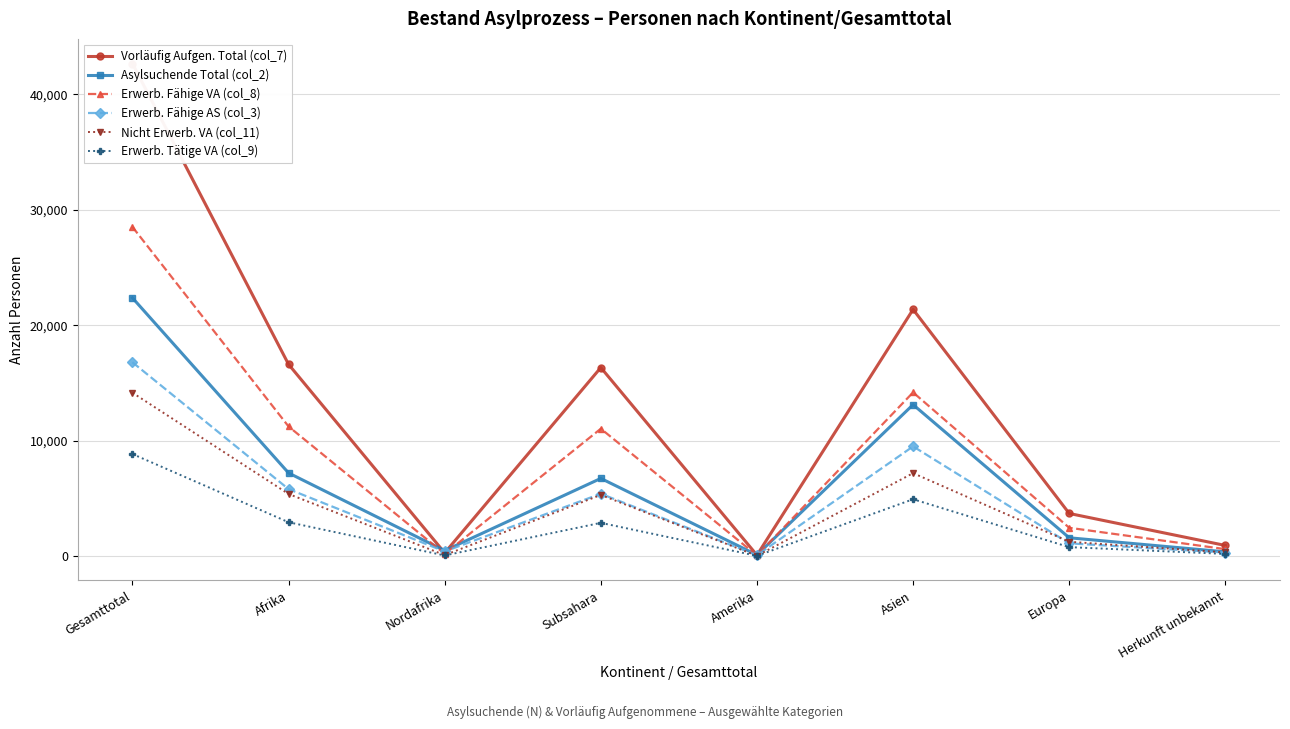

Reading left to right, list all the values displayed in this chart.

Vorläufig Aufgen. Total (col_7): 42683	16614	278	16336	81	21373	3694	921
Asylsuchende Total (col_2): 22377	7202	471	6731	98	13123	1586	368
Erwerb. Fähige VA (col_8): 28526	11231	193	11038	55	14186	2453	601
Erwerb. Fähige AS (col_3): 16794	5804	402	5402	77	9505	1104	304
Nicht Erwerb. VA (col_11): 14157	5383	85	5298	26	7187	1241	320
Erwerb. Tätige VA (col_9): 8845	2934	54	2880	21	4926	776	188